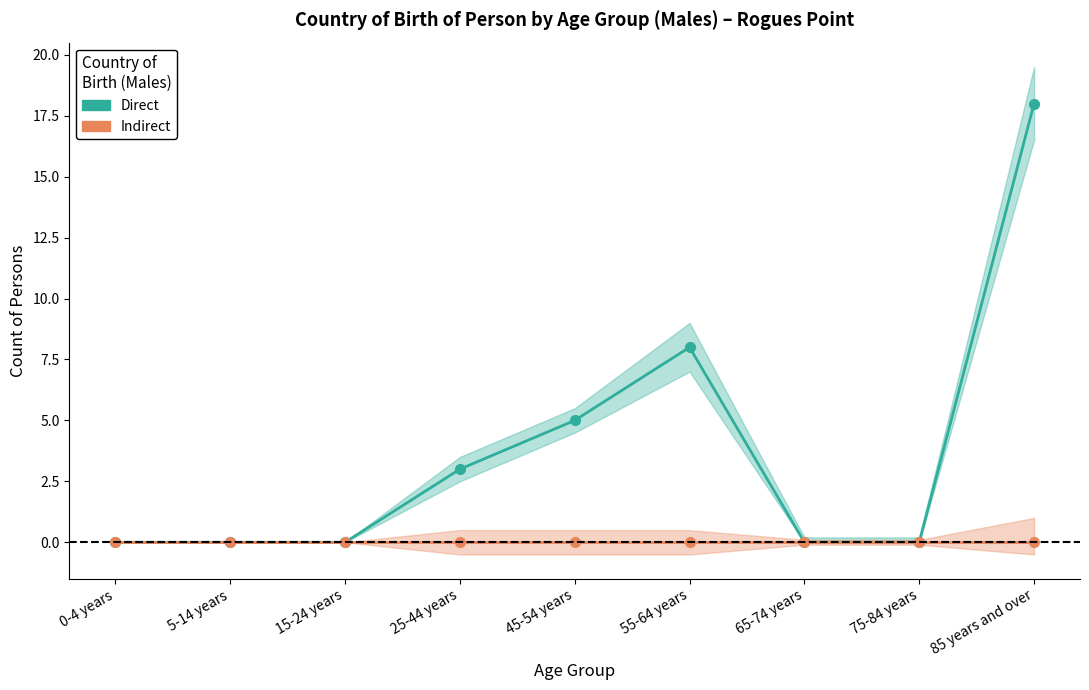

Does the chart display data point markers on the line(s)?

Yes